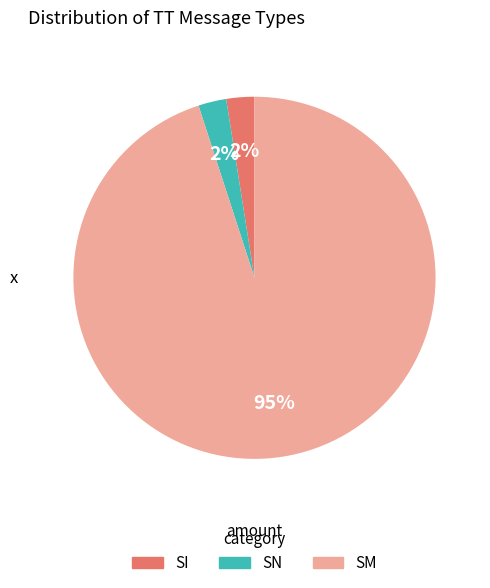

What percentage is the SN slice, to the nearest percent?

3%